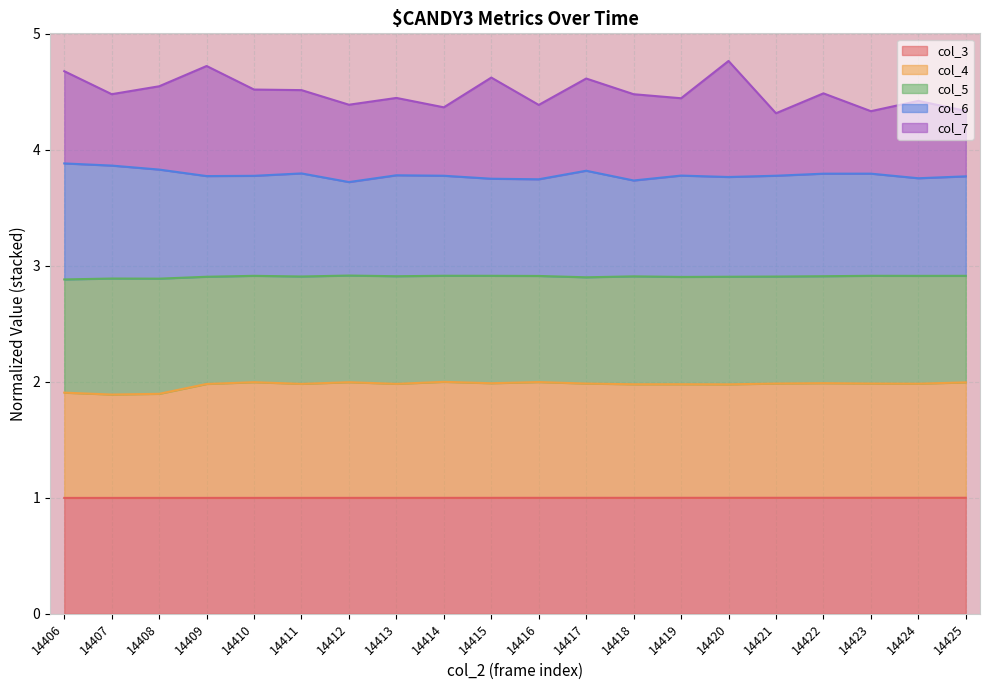

Count the number of categories in the chart.

20